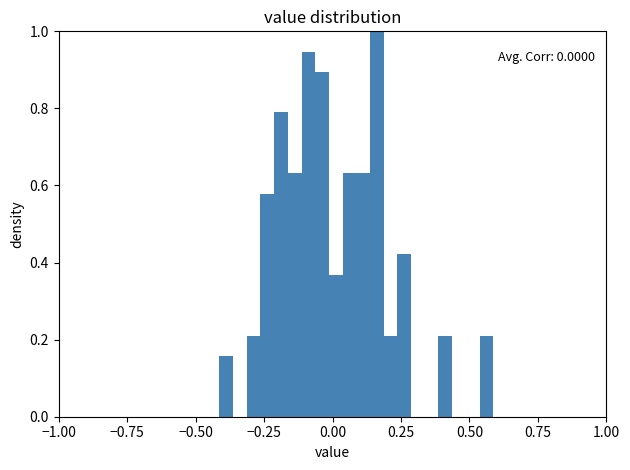

Read against the x-axis, roughly where is the centre of the tallest bar?

0.15